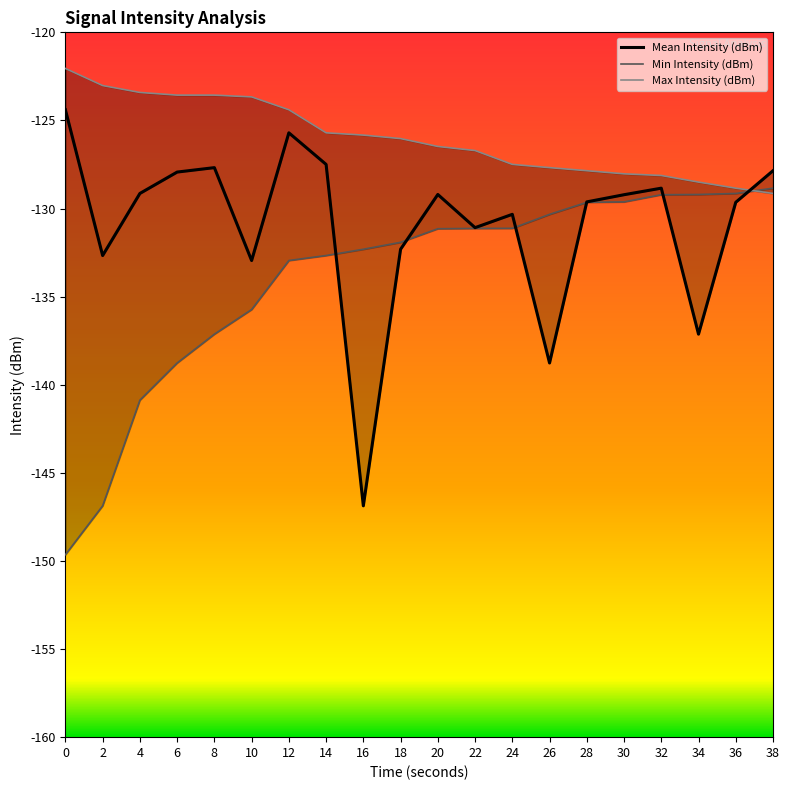

List the labels in order of Mean Intensity (dBm) value, largest first.

0, 12, 14, 8, 38, 6, 32, 4, 20, 30, 28, 36, 24, 22, 18, 2, 10, 34, 26, 16